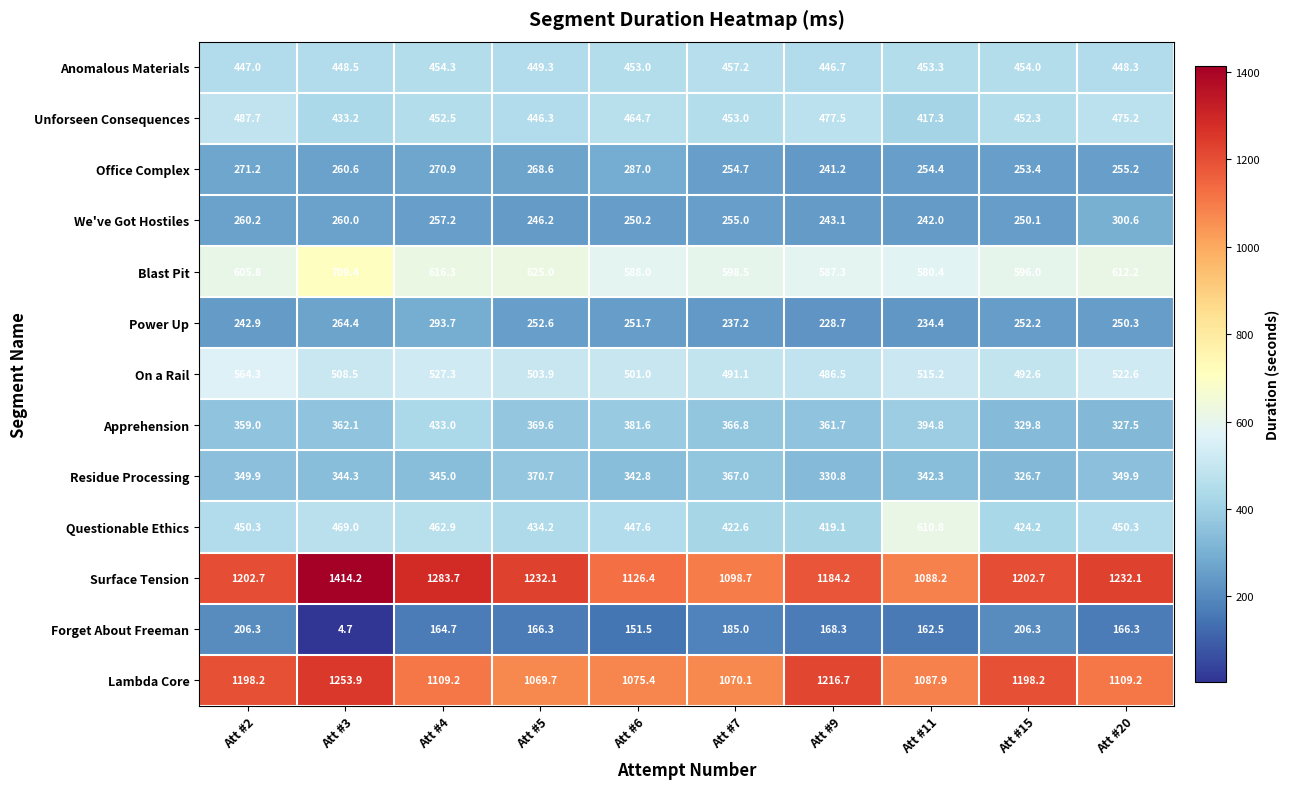

What is the difference between the maximum and minimum values in the Blast Pit series?

129.0